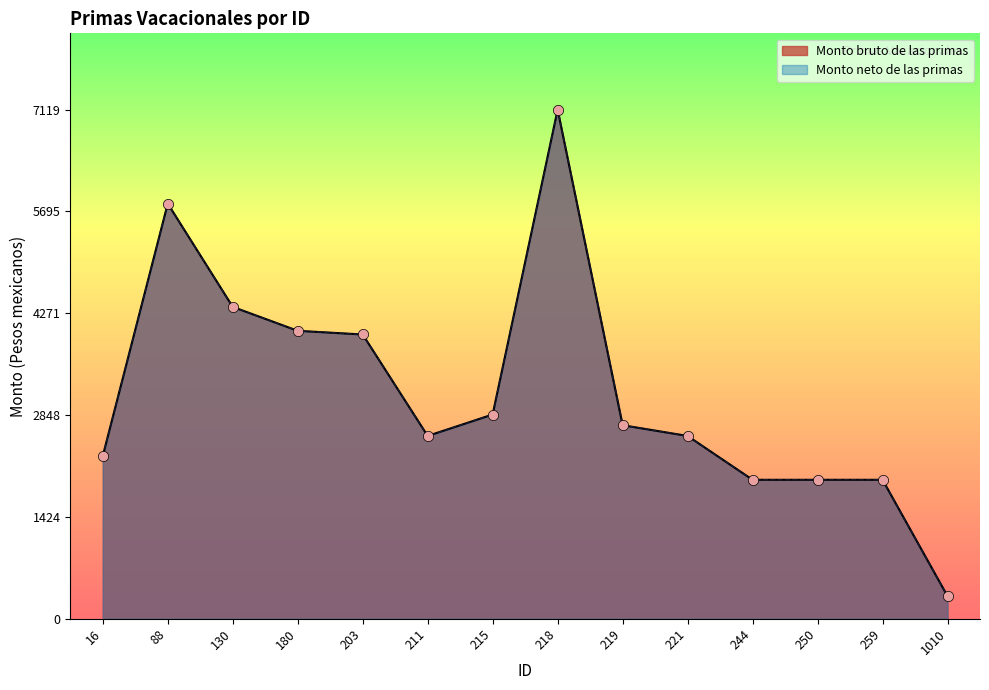

At which category is the sum across all series the highest?

218